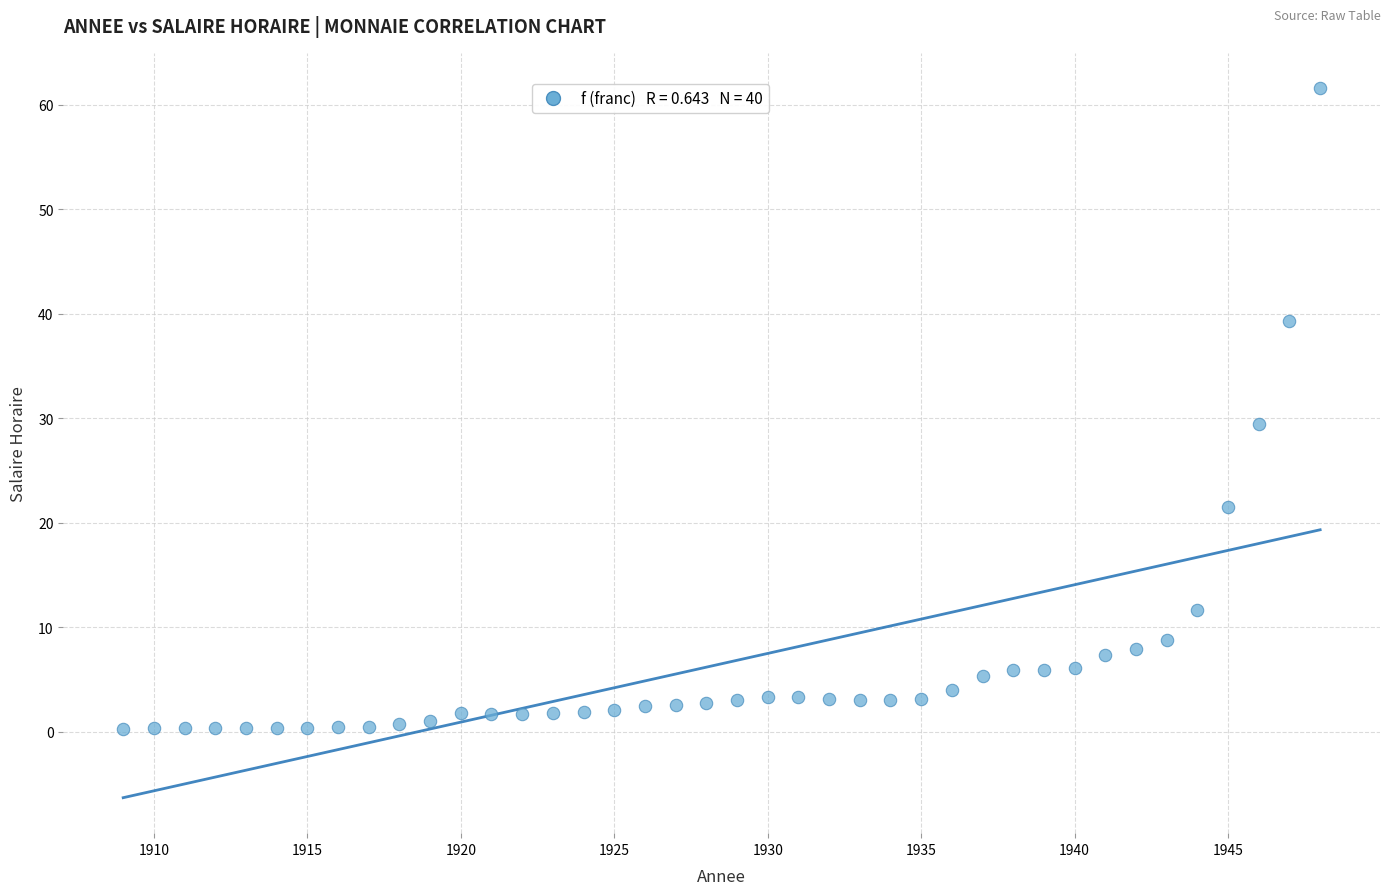

What is the range of X values (max minus min)?

39.0